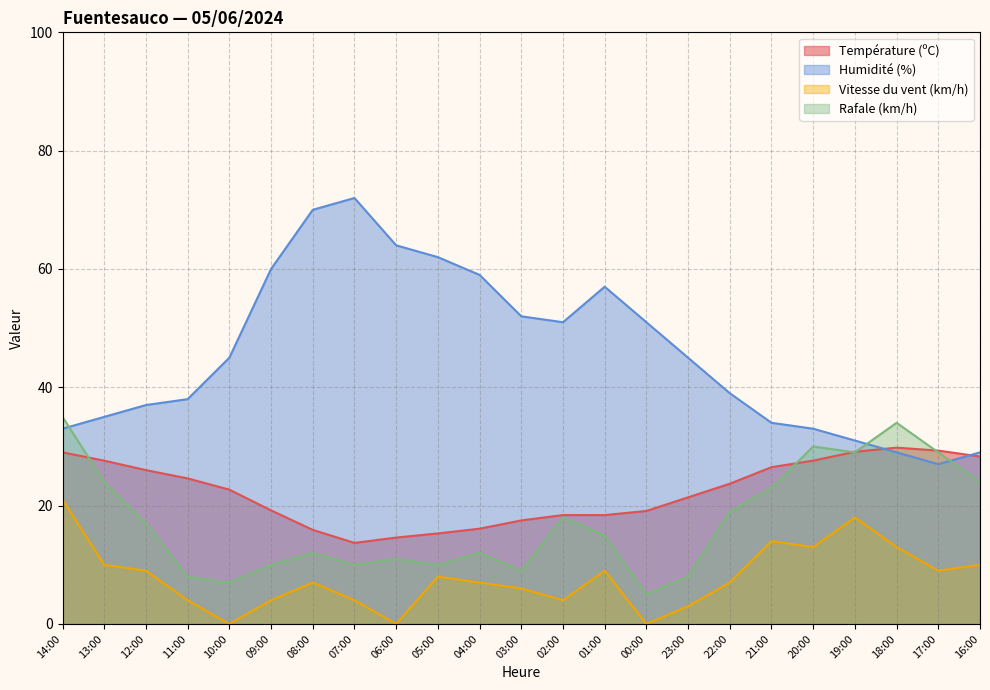

Is the value of Vitesse du vent (km/h) at 16:00 greater than the value of Humidité (%) at 06:00?

No